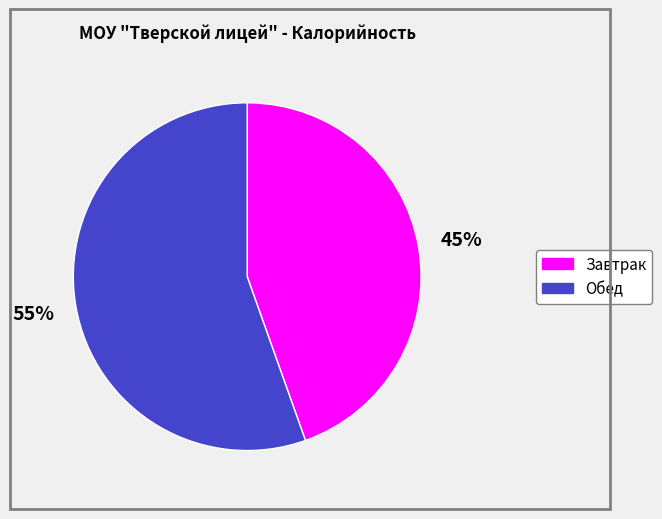

Rank the categories by value from lowest to highest.

Завтрак, Обед